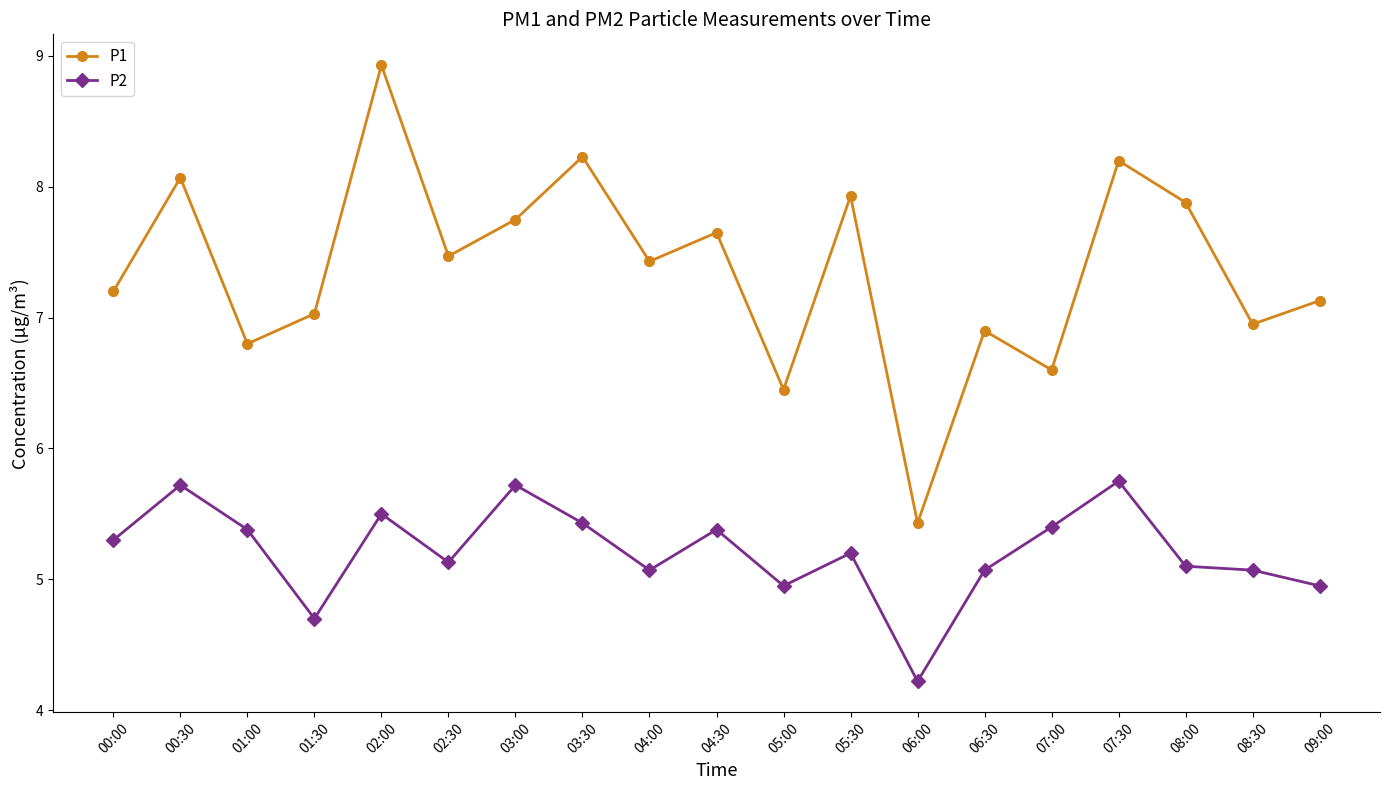

Reading left to right, list all the values displayed in this chart.

P1: 7.2	8.1	6.8	7.0	8.9	7.5	7.8	8.2	7.4	7.7	6.5	7.9	5.4	6.9	6.6	8.2	7.9	7.0	7.1
P2: 5.3	5.7	5.4	4.7	5.5	5.1	5.7	5.4	5.1	5.4	5.0	5.2	4.2	5.1	5.4	5.8	5.1	5.1	5.0